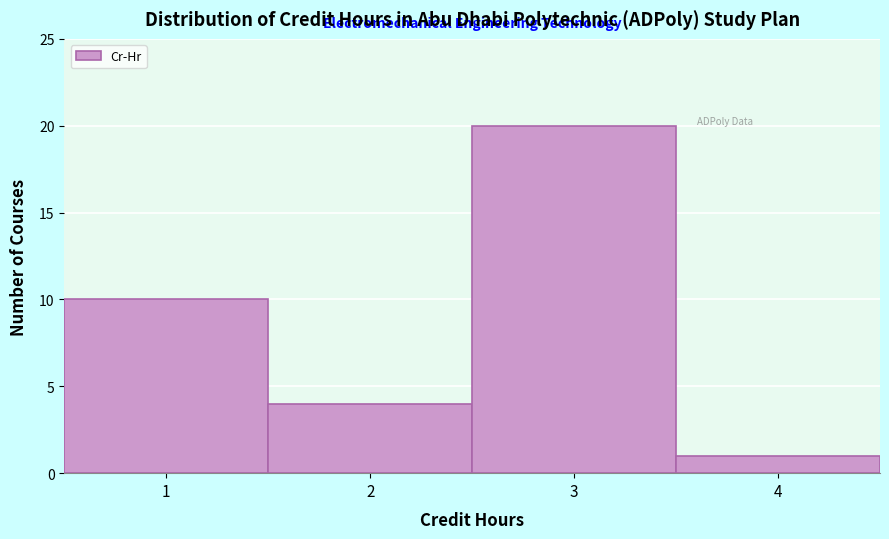

Reading left to right, transcribe this chart: for each bar, give the range it covers on the x-axis and its height. The values are not printed on the chart, so give them approximately, as read against the axis.

0.5 to 1.5: 10
1.5 to 2.5: 4
2.5 to 3.5: 20
3.5 to 4.5: 1